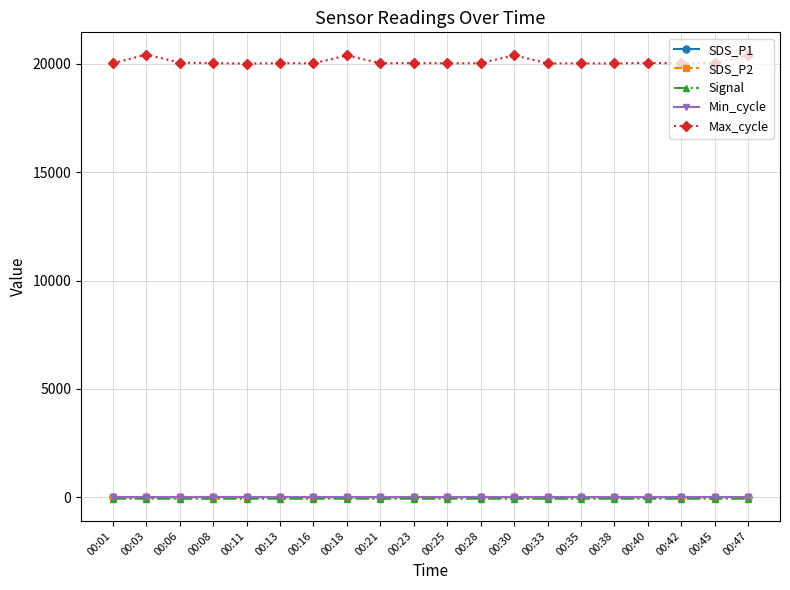

At how many categories does at least one series exceed 18872?

20